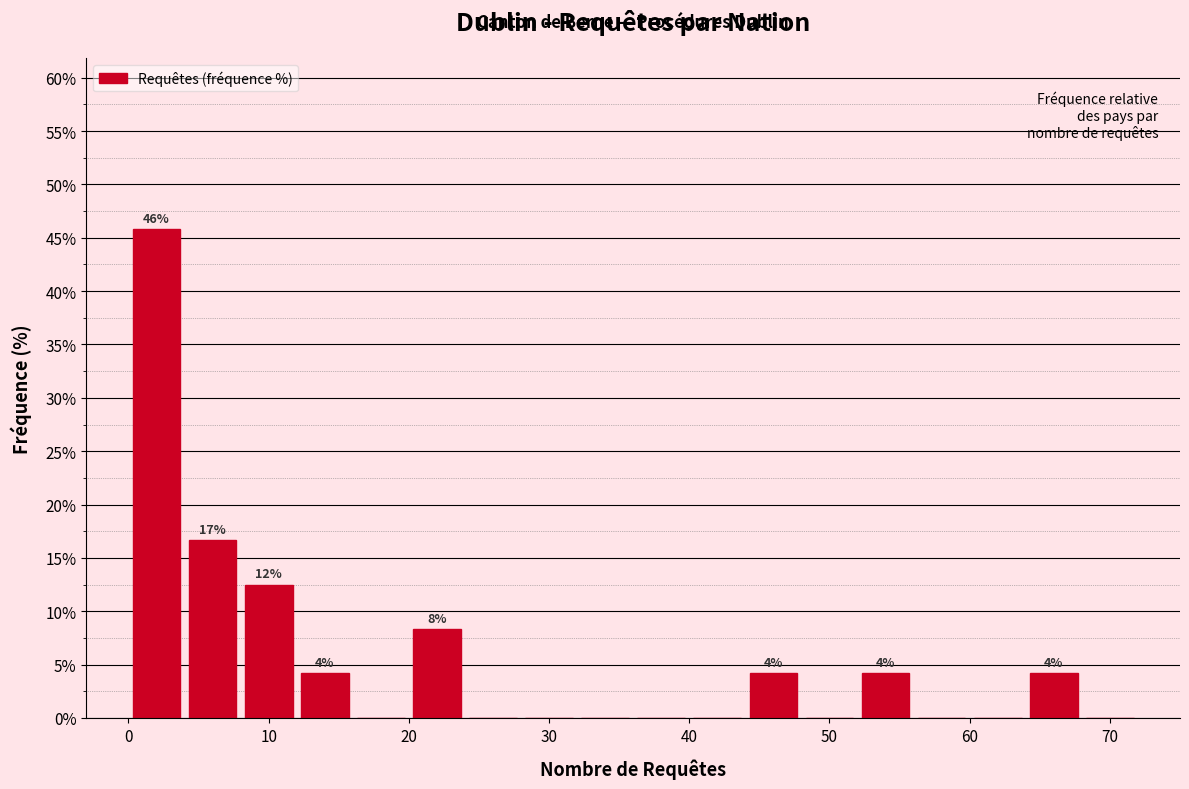

Over which range of the x-axis is the bar tallest?

0 to 4